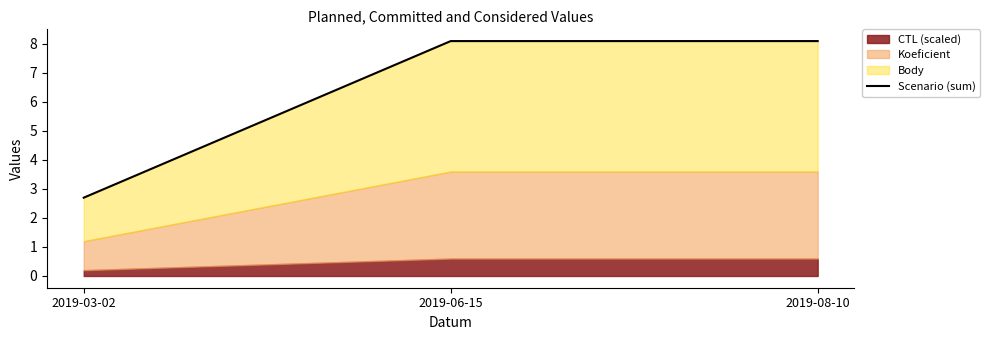

The value at 2019-03-02 is 2.7. True or false?

True